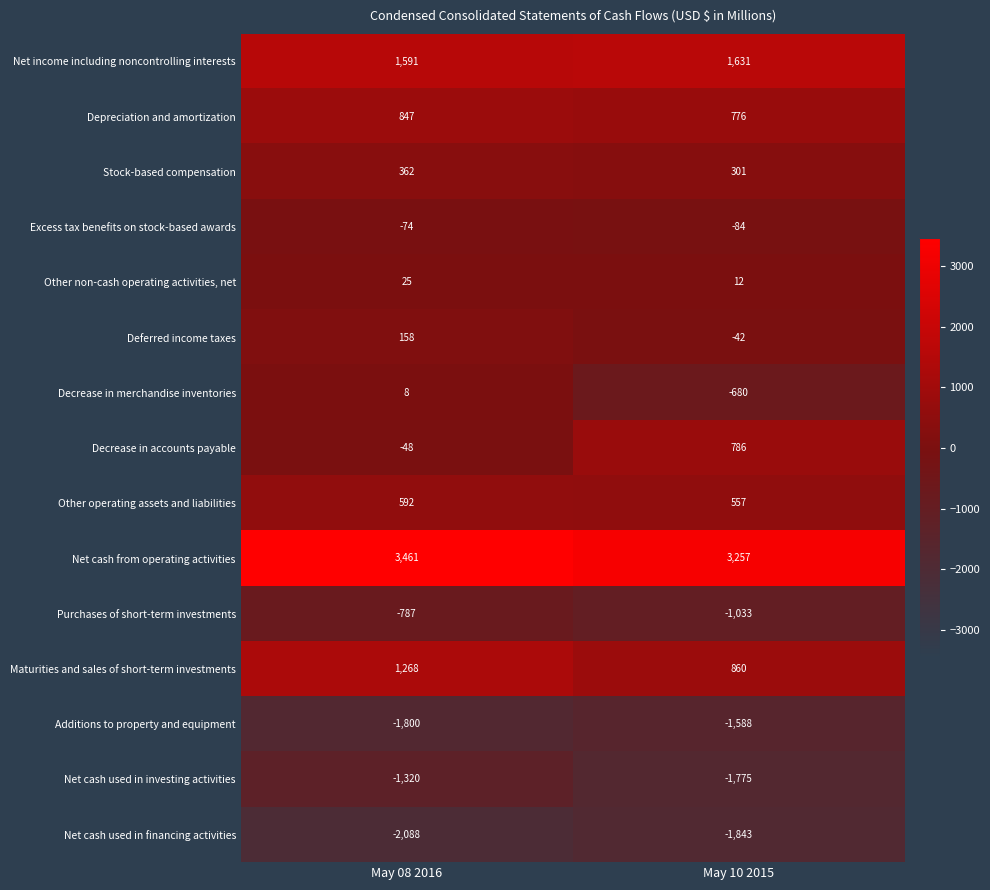

At which category is the sum across all series the highest?

May 08 2016